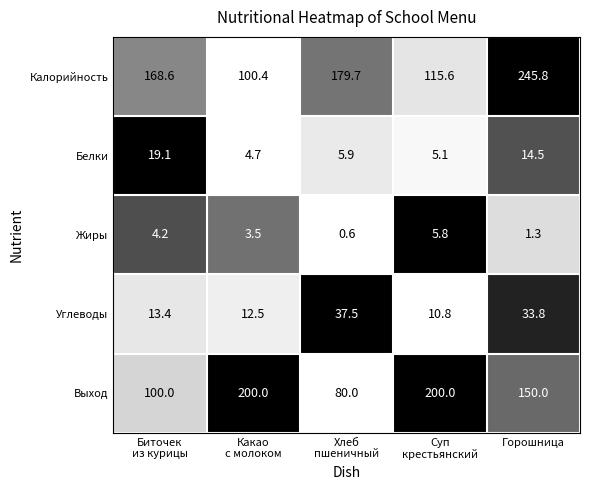

At which category is the sum across all series the highest?

Горошница